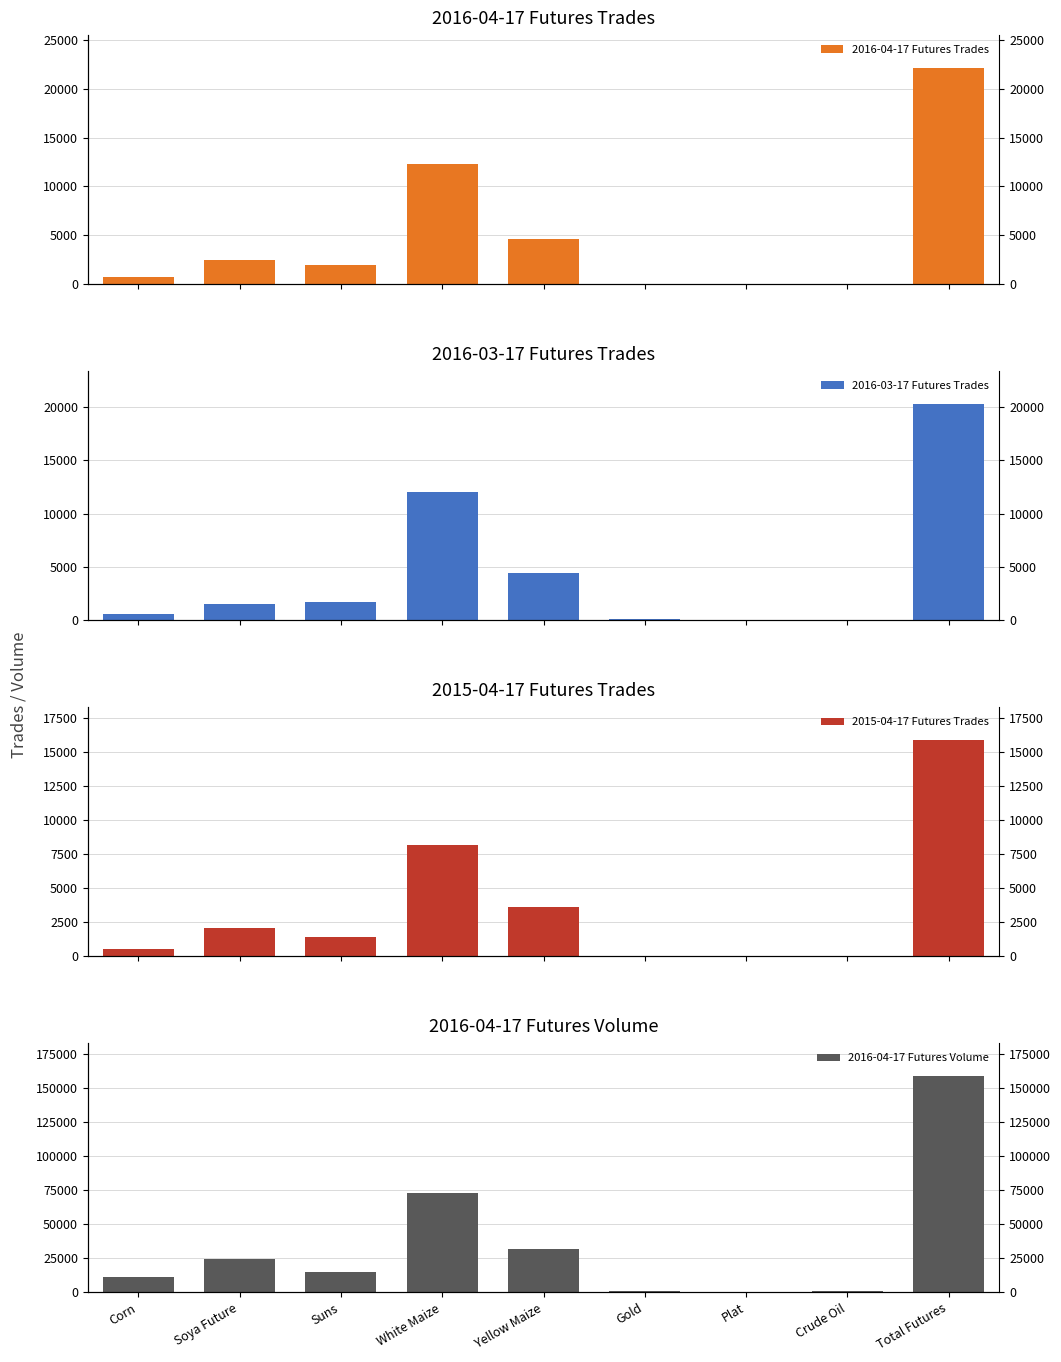

Is the value of 2015-04-17 Futures Trades at Soya Future greater than the value of 2016-04-17 Futures Trades at Total Futures?

No